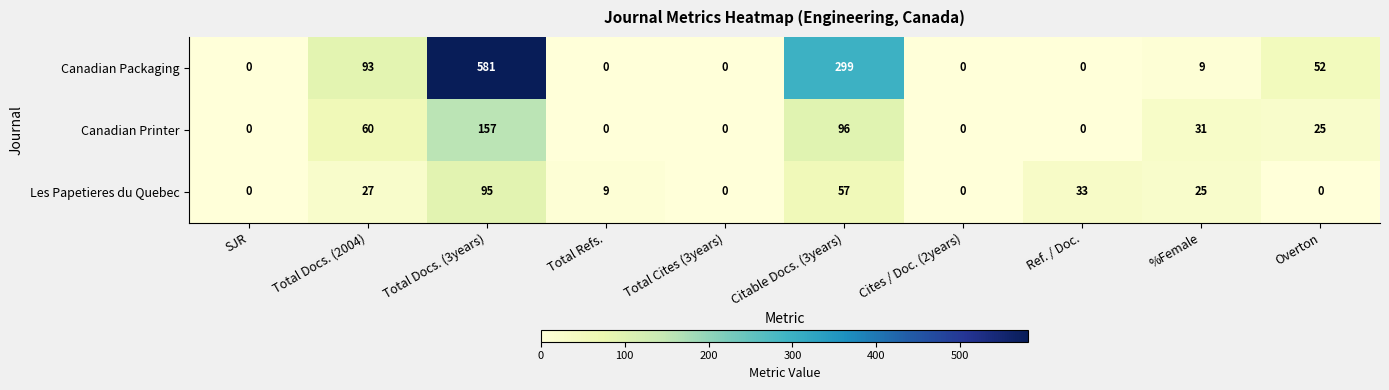

What is the average value of the Les Papetieres du Quebec series?

25